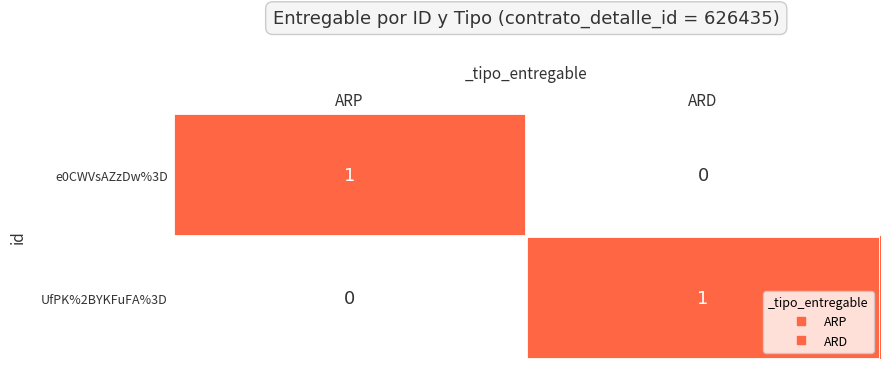

Is the value of UfPK%2BYKFuFA%3D at ARP greater than the value of e0CWVsAZzDw%3D at ARP?

No